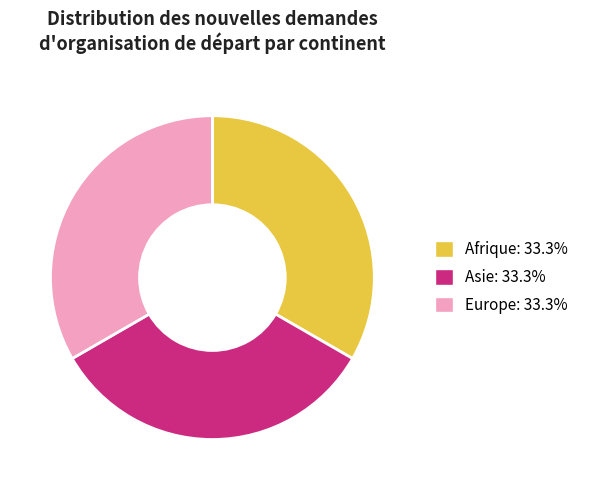

Does any single category account for the majority?

No